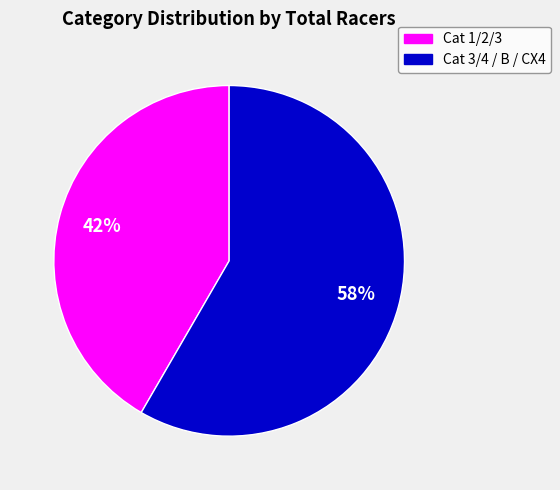

To the nearest percent, what is the average slice percentage?

50%